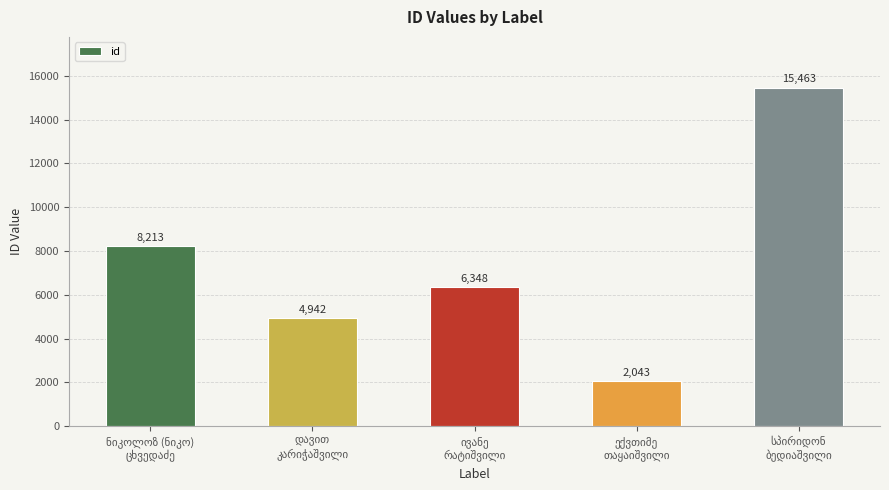

What is the minimum value shown in the chart?

2043